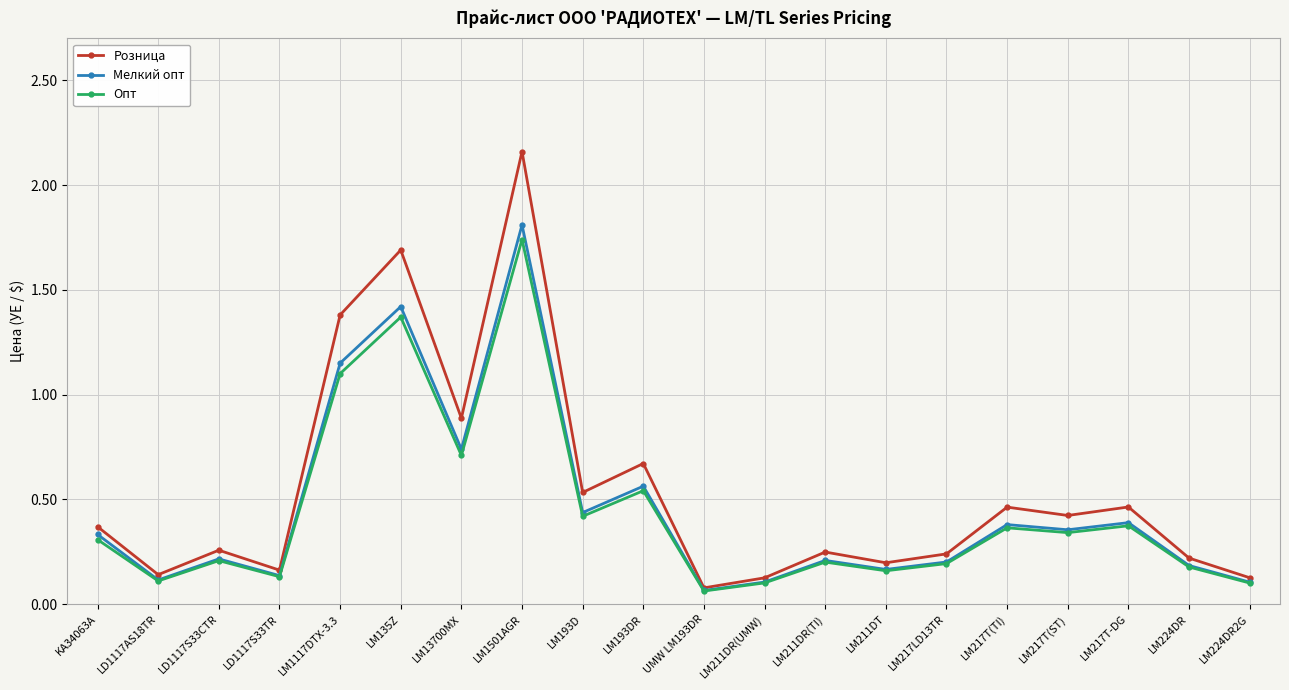

What is the difference between the second highest and minimum values in the Опт series?

1.3